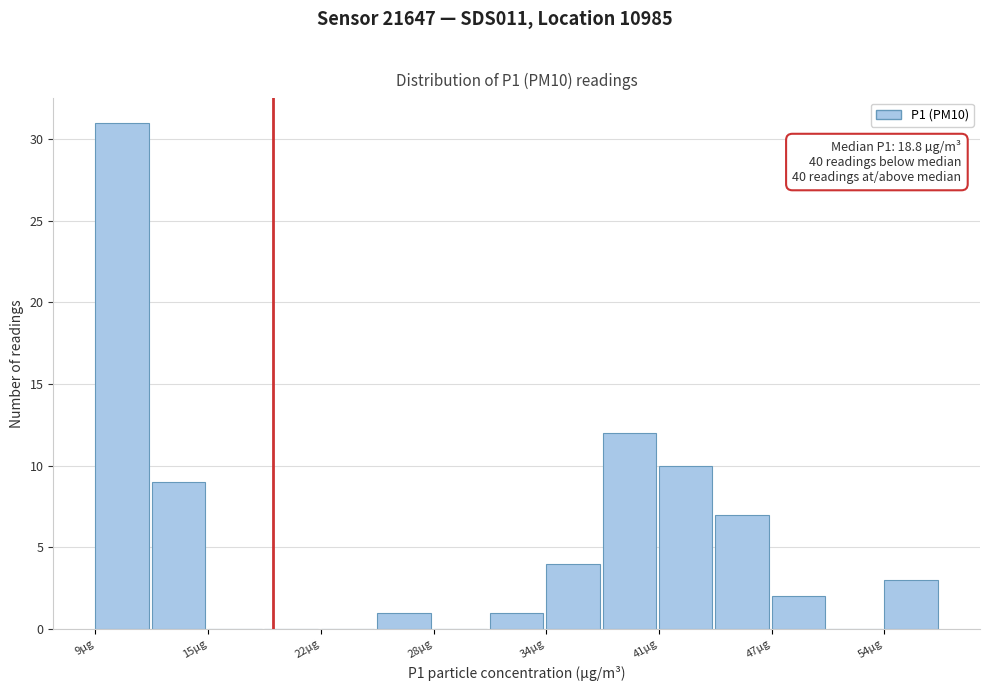

Around what value on the x-axis is the tallest bar? Give the approximate position of its centre, as read against the axis.

10